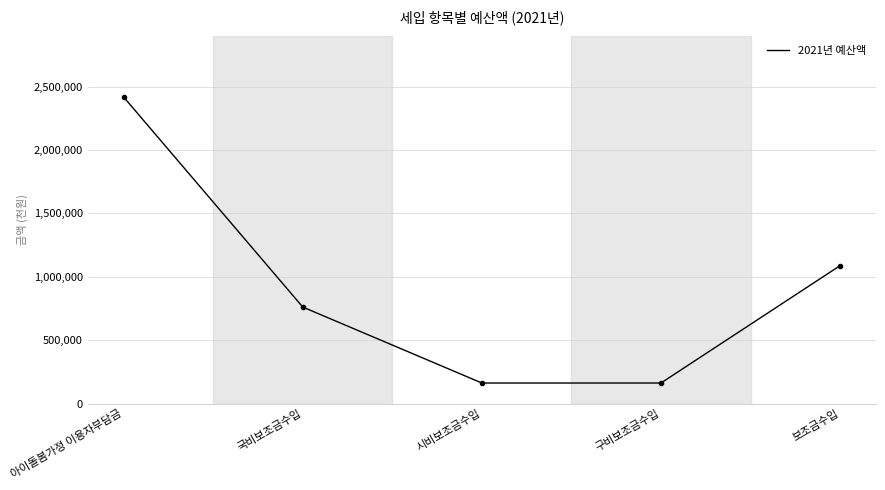

Where is the data nearest to the value 1289787?

보조금수입